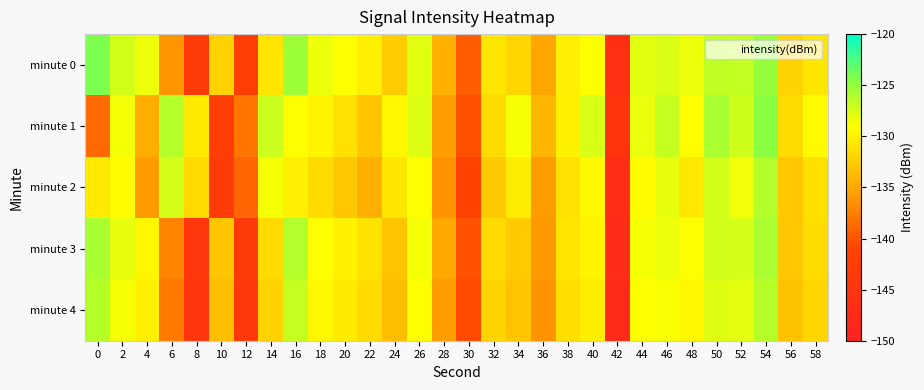

Reading right to left, transcribe all the data shown in this chart.

minute 0: 58=-130.7	56=-132.1	54=-125.1	52=-126.7	50=-126.6	48=-128.3	46=-127.7	44=-127.9	42=-146.3	40=-129.0	38=-130.1	36=-135.2	34=-131.9	32=-130.8	30=-139.5	28=-134.4	26=-127.9	24=-132.4	22=-130.1	20=-129.0	18=-128.3	16=-125.3	14=-130.8	12=-142.3	10=-132.2	8=-143.3	6=-136.1	4=-128.4	2=-127.3	0=-124.2
minute 1: 58=-129.3	56=-131.5	54=-124.6	52=-127.2	50=-125.8	48=-129.1	46=-126.9	44=-128.3	42=-145.1	40=-127.6	38=-129.9	36=-134.1	34=-128.7	32=-131.4	30=-140.2	28=-135.6	26=-127.8	24=-129.5	22=-133.1	20=-131.2	18=-129.7	16=-129.0	14=-127.0	12=-138.0	10=-142.5	8=-130.3	6=-126.2	4=-134.7	2=-128.6	0=-138.7
minute 2: 58=-131.2	56=-132.8	54=-126.1	52=-128.5	50=-127.3	48=-130.6	46=-128.1	44=-129.2	42=-146.9	40=-129.4	38=-131.1	36=-135.8	34=-130.2	32=-132.7	30=-141.5	28=-136.3	26=-129.1	24=-130.8	22=-134.6	20=-132.9	18=-131.4	16=-130.1	14=-128.6	12=-139.1	10=-143.2	8=-131.7	6=-127.4	4=-135.8	2=-129.2	0=-130.5
minute 3: 58=-131.4	56=-132.8	54=-125.8	52=-127.5	50=-127.3	48=-129.1	46=-128.4	44=-128.6	42=-147.1	40=-129.7	38=-130.8	36=-135.9	34=-132.7	32=-131.5	30=-140.2	28=-135.1	26=-128.6	24=-133.2	22=-131.0	20=-129.9	18=-129.1	16=-126.2	14=-131.6	12=-143.4	10=-133.1	8=-144.3	6=-137.2	4=-129.5	2=-128.1	0=-125.8
minute 4: 58=-131.9	56=-133.3	54=-126.3	52=-128.0	50=-127.8	48=-129.6	46=-128.9	44=-129.1	42=-147.6	40=-130.2	38=-131.3	36=-136.4	34=-133.2	32=-132.0	30=-140.7	28=-135.6	26=-129.1	24=-133.7	22=-131.5	20=-130.4	18=-129.6	16=-126.8	14=-132.1	12=-143.9	10=-133.7	8=-144.9	6=-137.8	4=-130.1	2=-128.7	0=-126.3